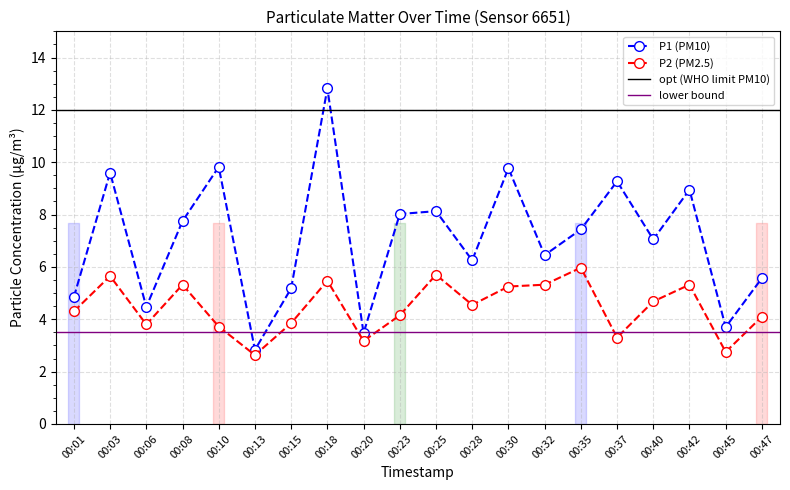

What is the value of the P2 point at the 8th from the left?

5.5